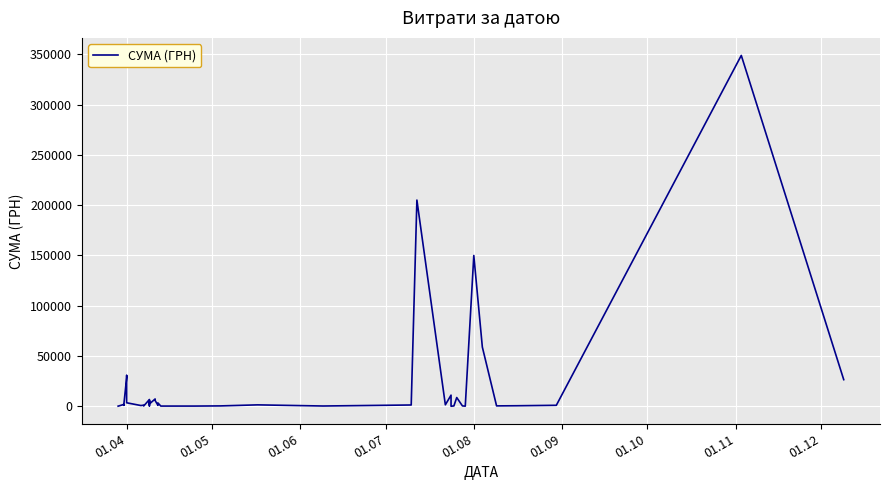

How many categories are shown in the chart?

40